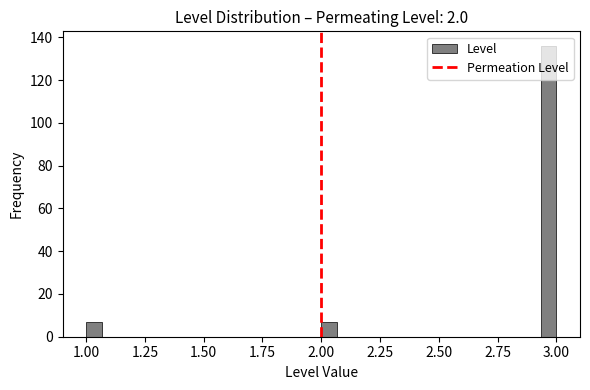

Around what value on the x-axis is the tallest bar? Give the approximate position of its centre, as read against the axis.

2.95